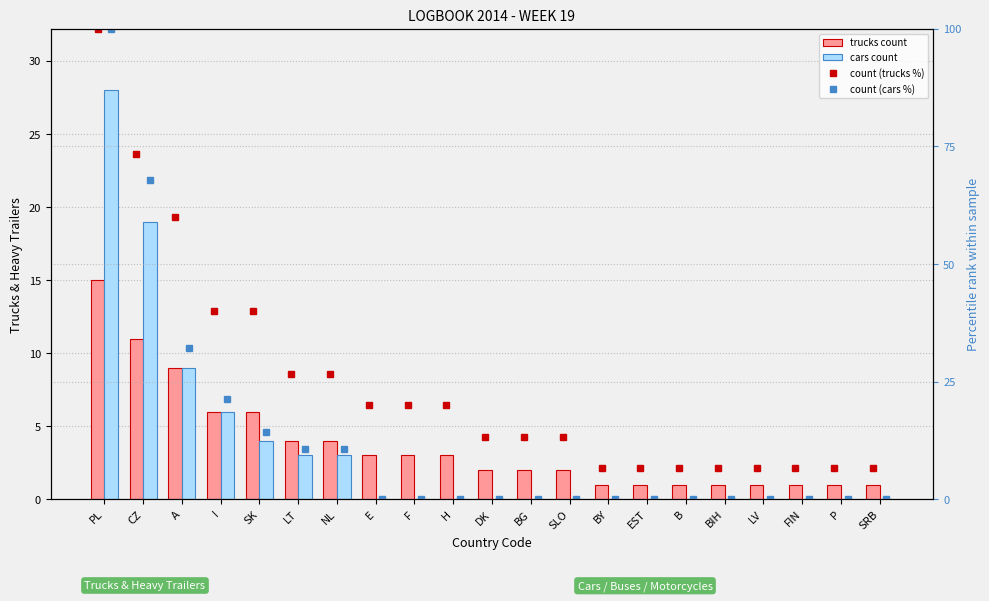

What is the difference between the maximum and minimum values in the trucks count series?

14.0